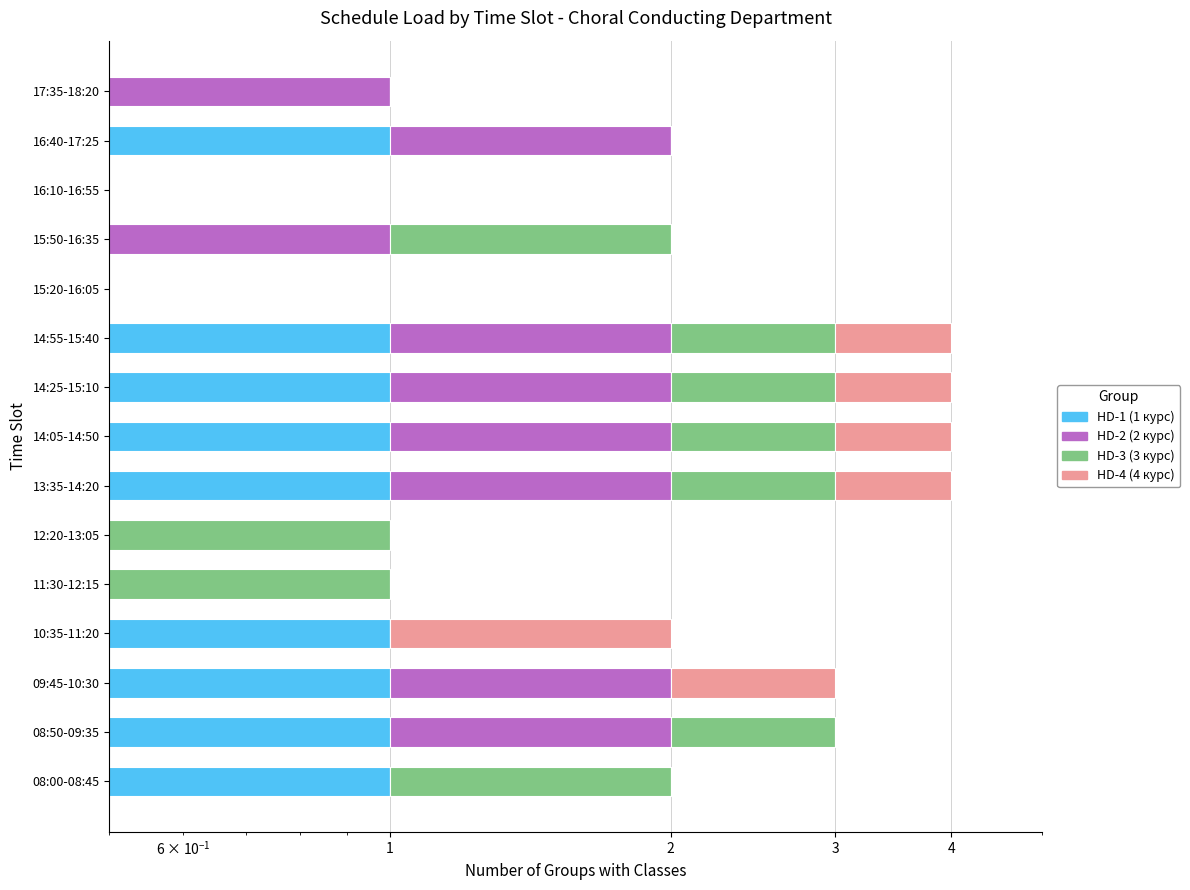

The value of HD-3 (3 курс) at 2 is 1. True or false?

False